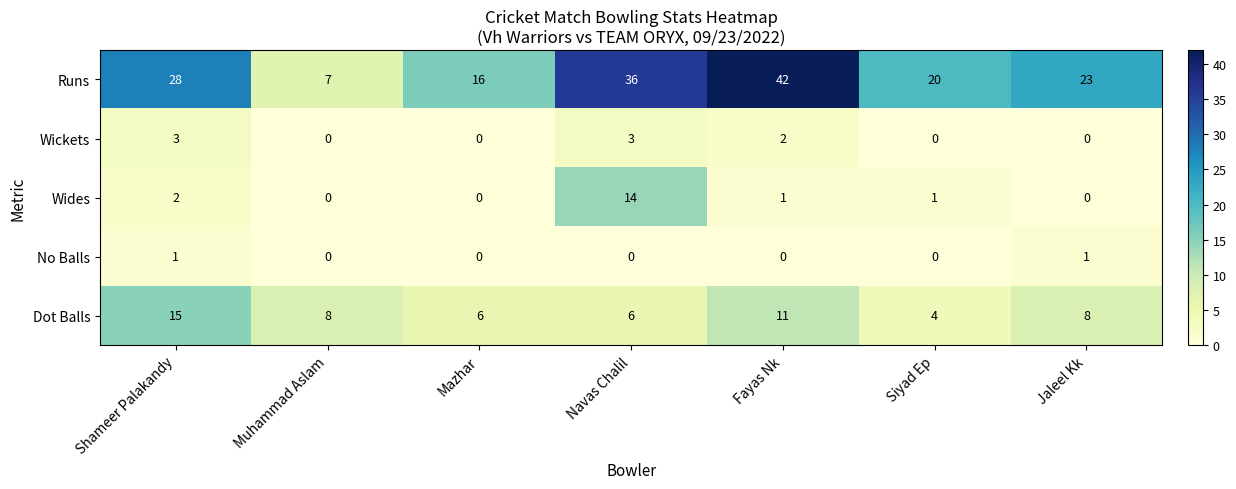

At Shameer Palakandy, list the series in order from smallest to largest.

No Balls, Wides, Wickets, Dot Balls, Runs